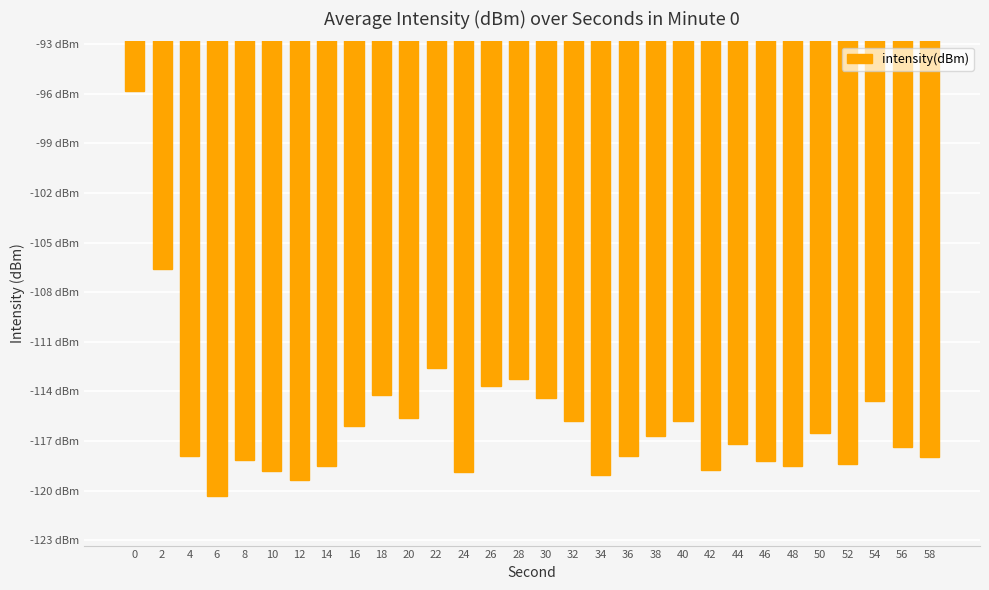

Does the chart contain any negative values?

Yes